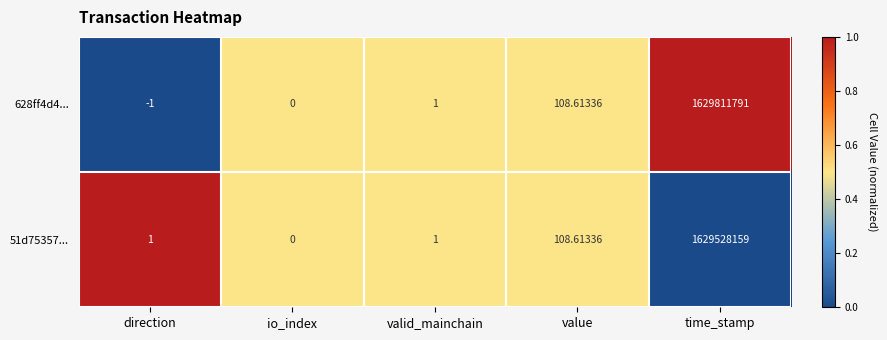

Which series has the largest range (max minus min)?

628ff4d4...